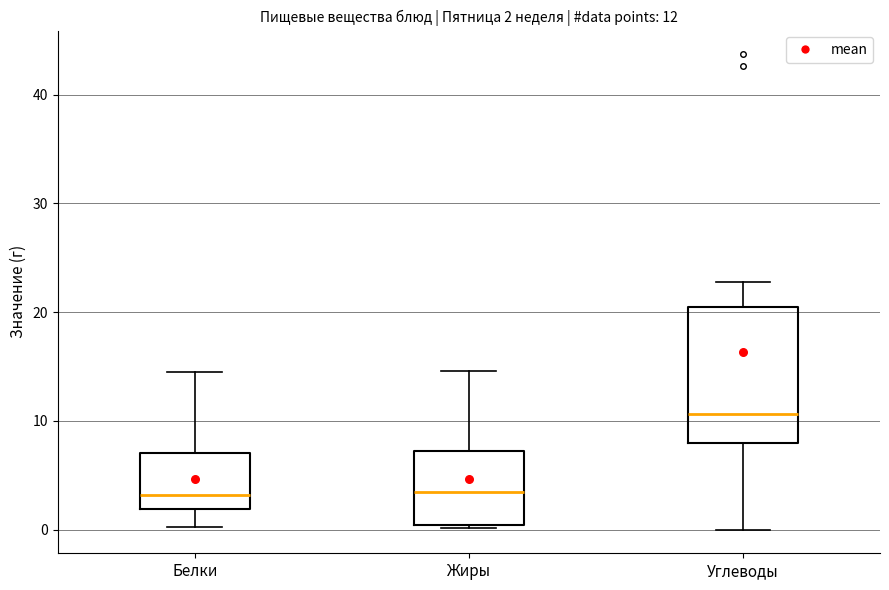

Which box's median line is the highest?

Углеводы